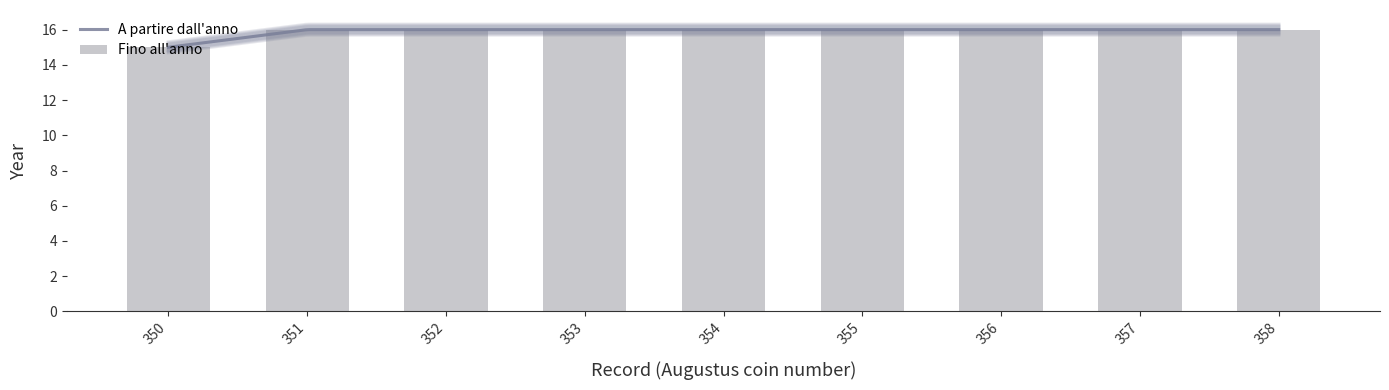

Does the chart contain stacked bars?

No